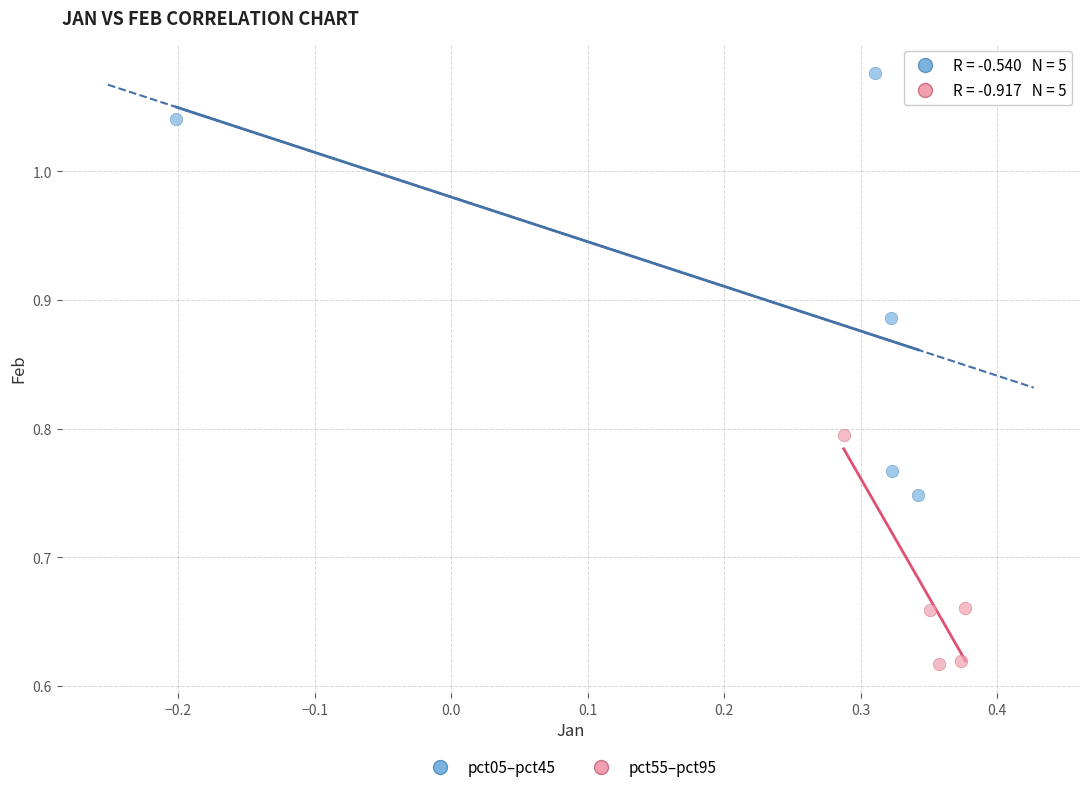

Which series reaches the maximum Y coordinate?

pct05–pct45